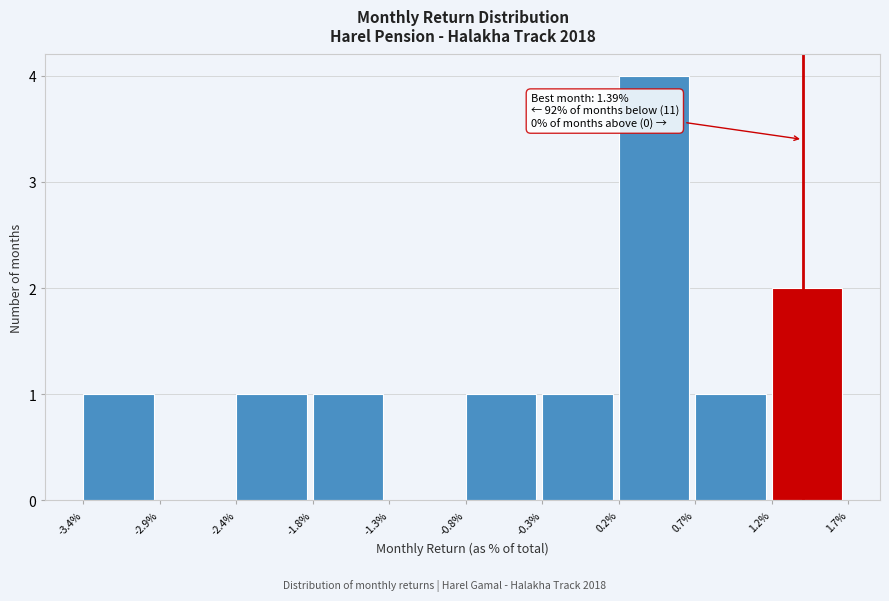

Which range on the x-axis has the tallest bar?

0.2% to 0.7%